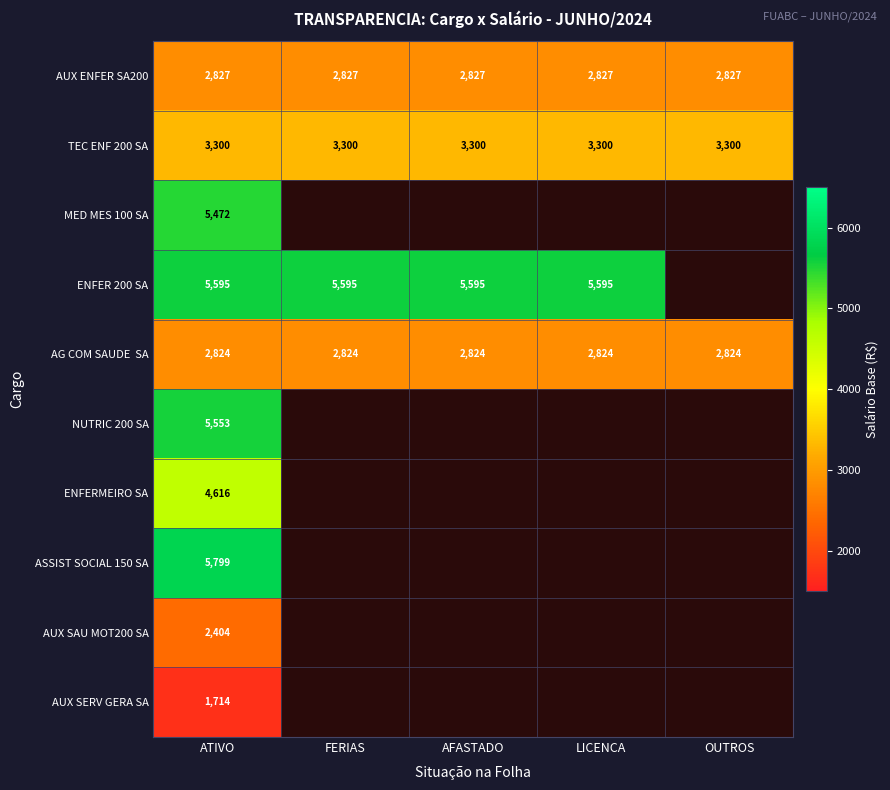

Rank the categories by AUX SAU MOT200 SA value from highest to lowest.

ATIVO, FERIAS, AFASTADO, LICENCA, OUTROS